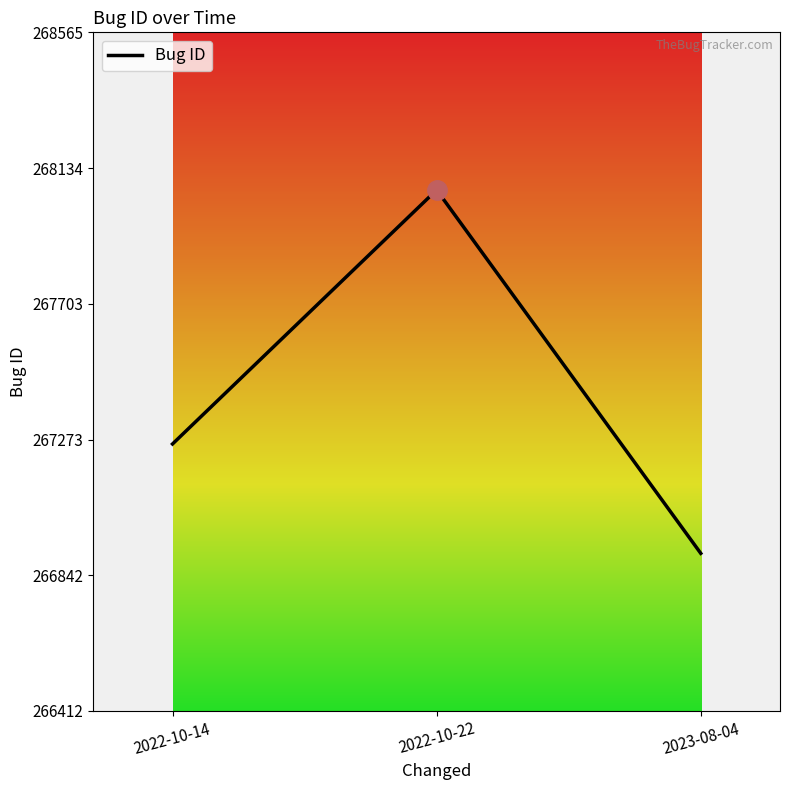

What is the difference between the values at 2022-10-14 and 2023-08-04?

347